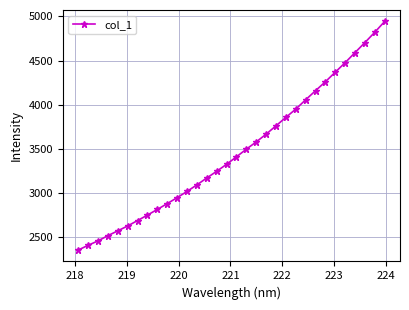

True or false: the data has more than 2 interior local peaks.

False